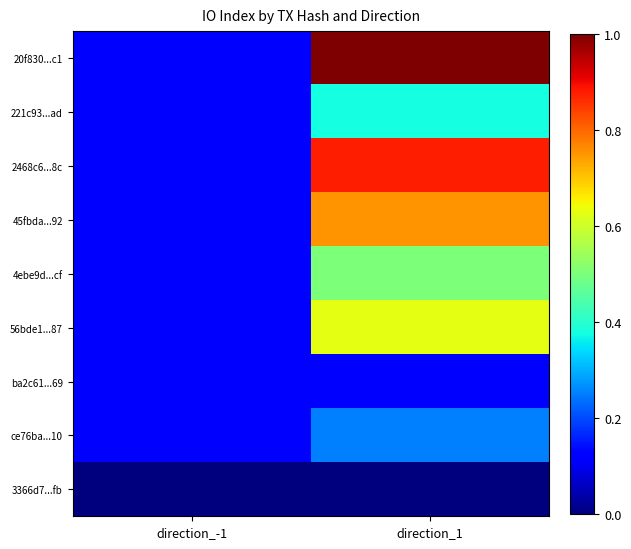

Which series has the widest spread of values?

20f830...c1